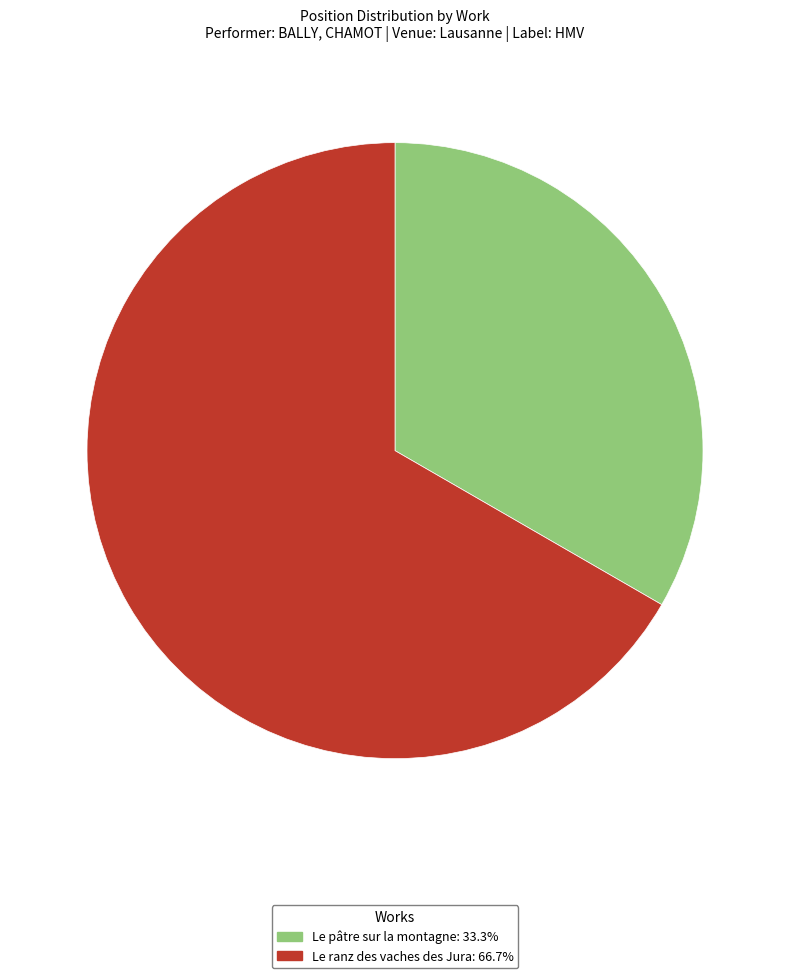

What is the ratio of the value at Le ranz des vaches des Jura to the value at Le pâtre sur la montagne?

2.0